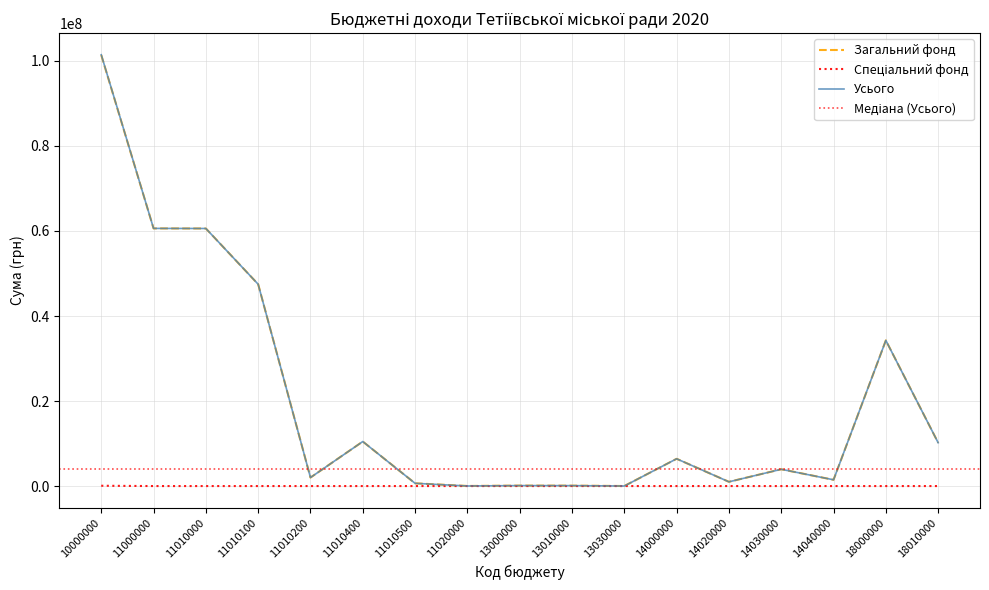

Where does the Усього series first go above 3947460?

10000000